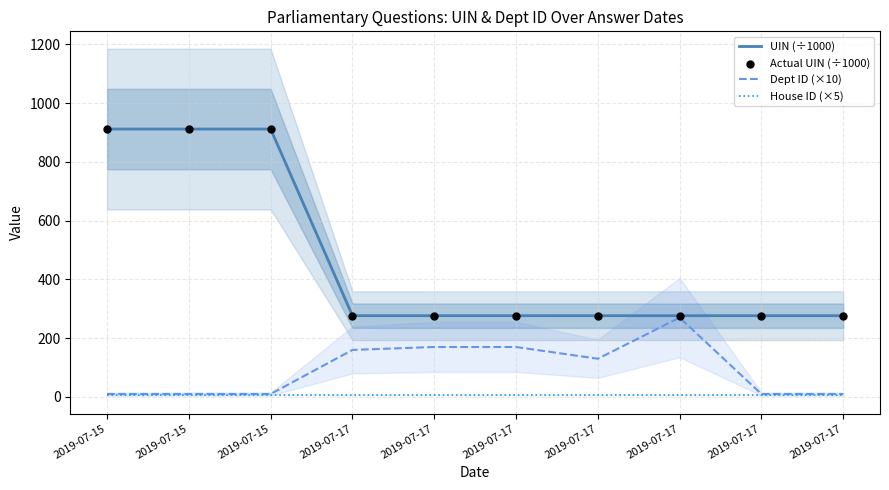

Which series has the largest total across all categories?

UIN (÷1000)